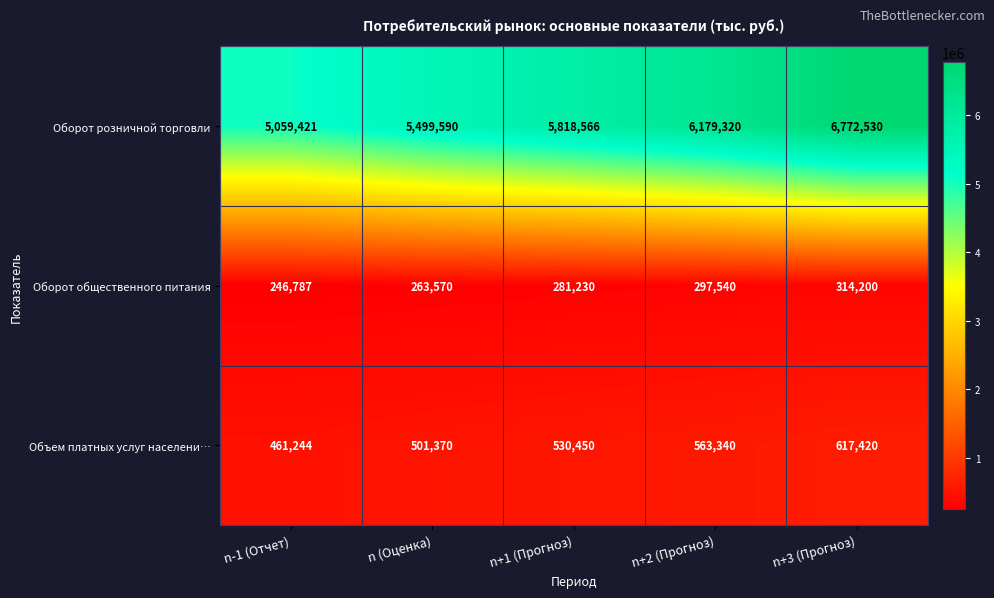

The Объем платных услуг населени… series shows 298992 at n (Оценка). True or false?

False